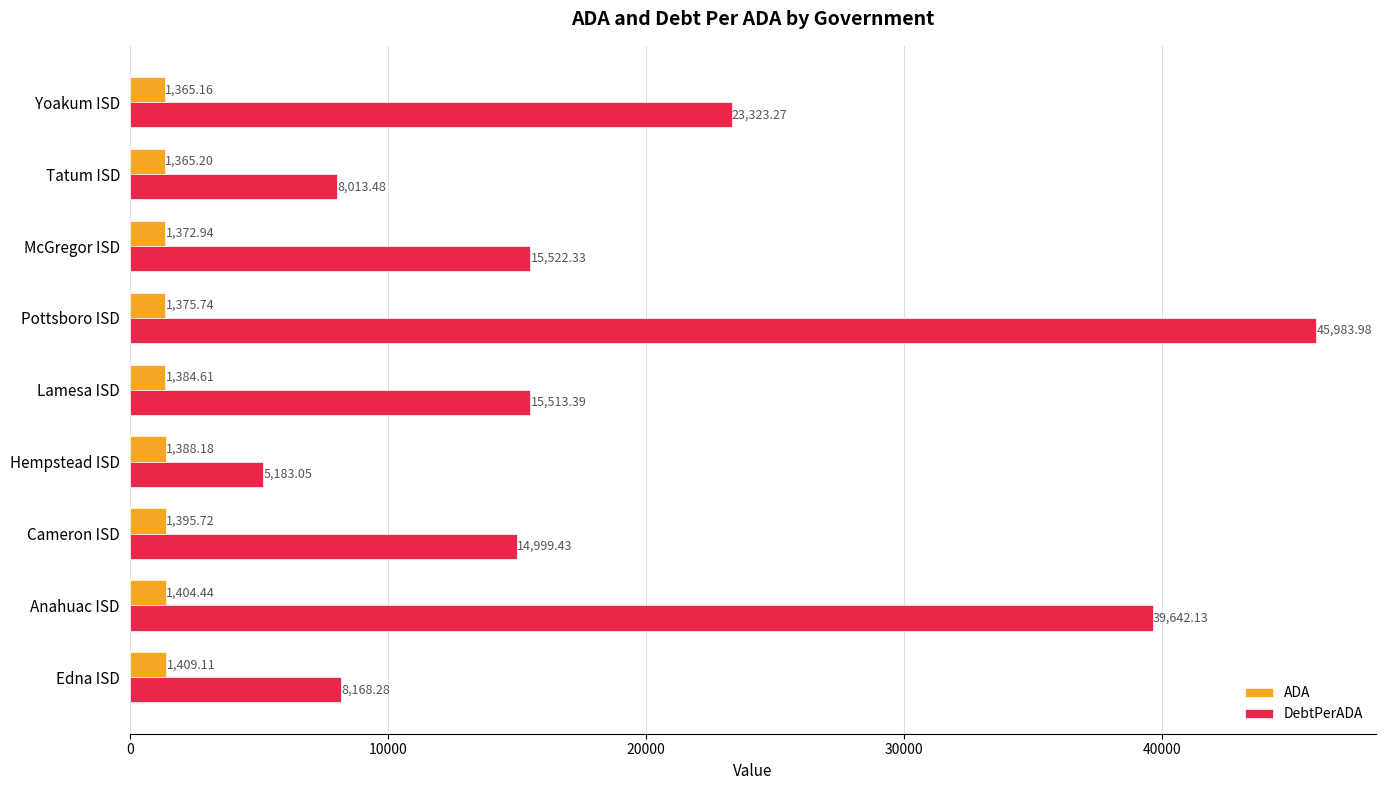

Which series has the largest range (max minus min)?

DebtPerADA